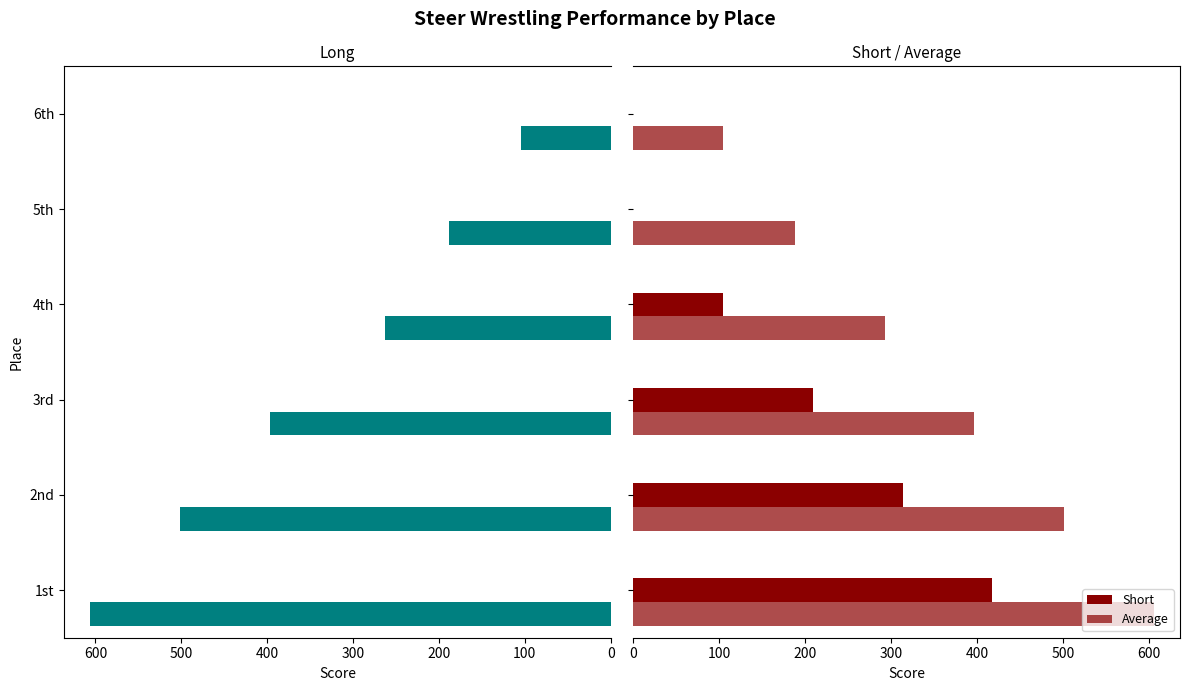

What is the greatest value displayed?

606.1